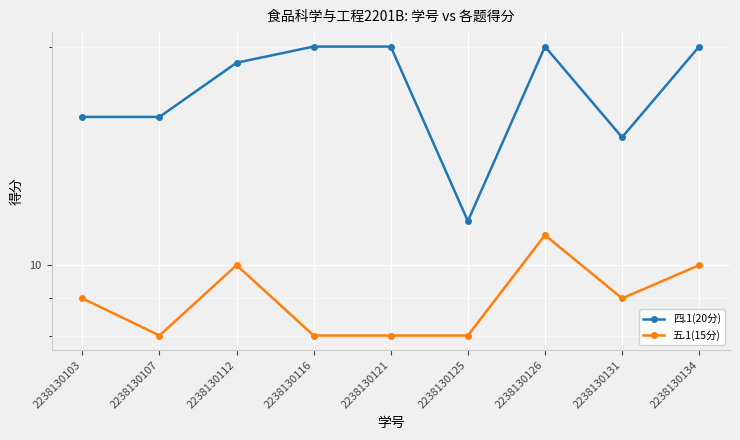

True or false: 四.1(20分) and 五.1(15分) intersect in this chart.

False